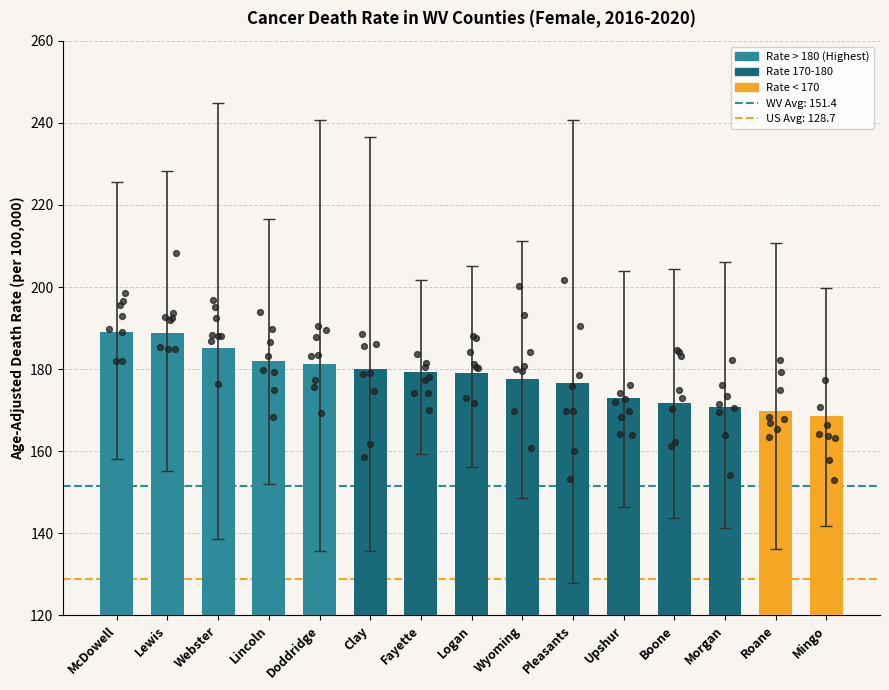

What is the ratio of the value at Upshur to the value at Webster?

0.9